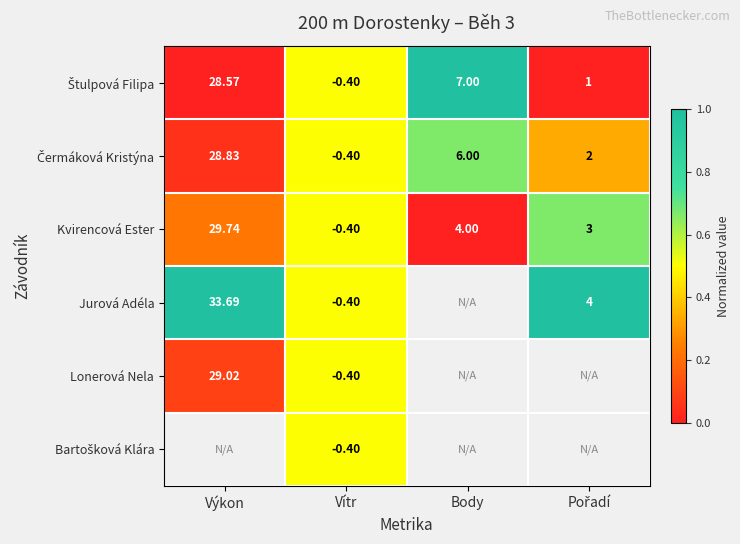

At which label does Kvirencová Ester reach its minimum?

Vítr